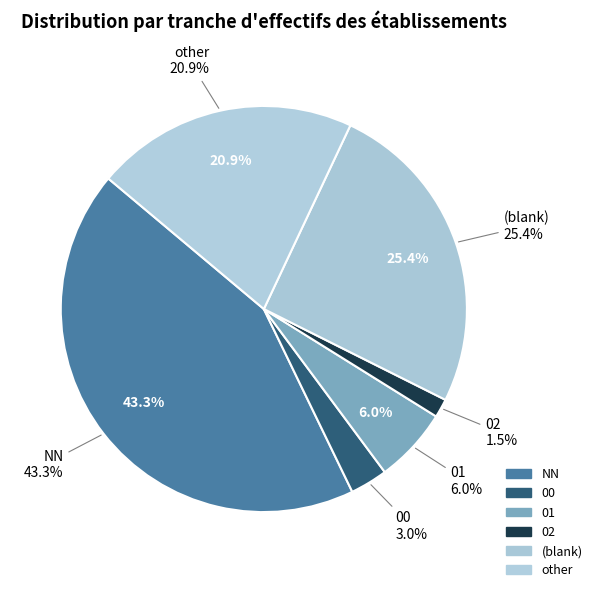

Do other and 02 together represent more than half of the pie?

No